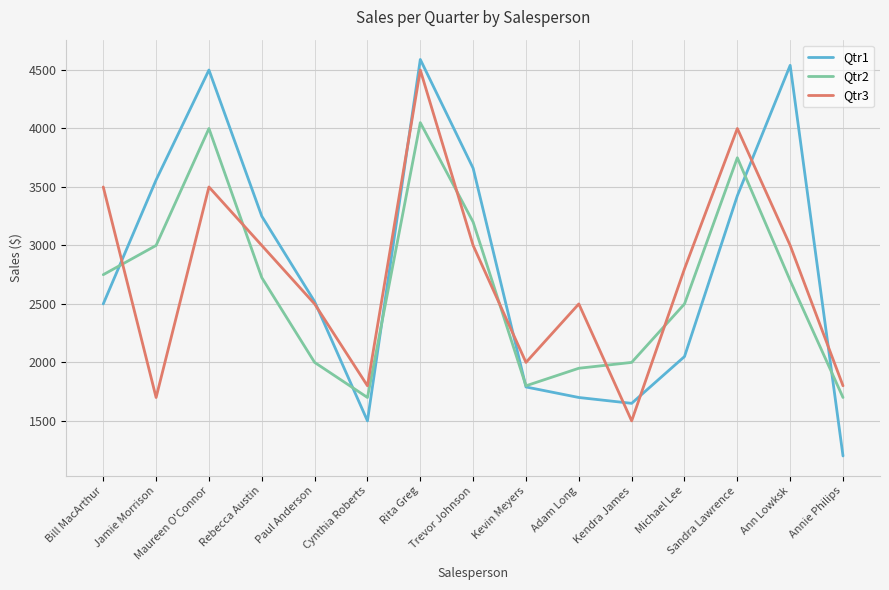

Rank the series at Adam Long from highest to lowest value.

Qtr3, Qtr2, Qtr1